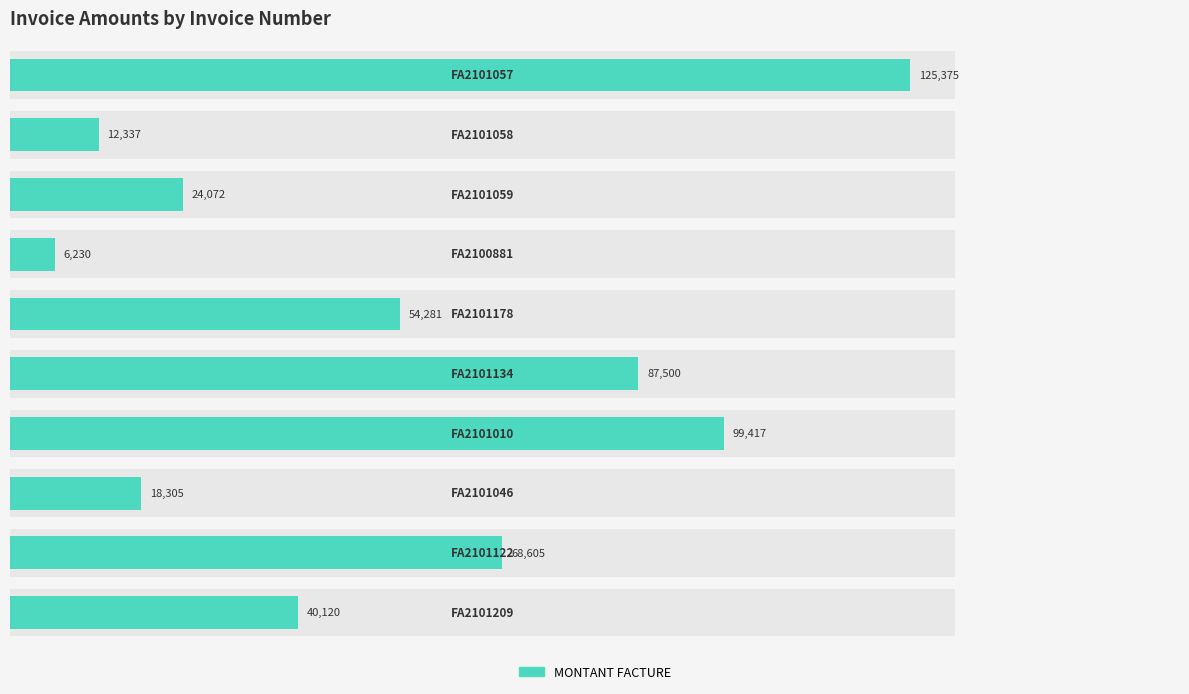

List the labels in order of value, largest first.

0, 6, 5, 8, 4, 9, 2, 7, 1, 3